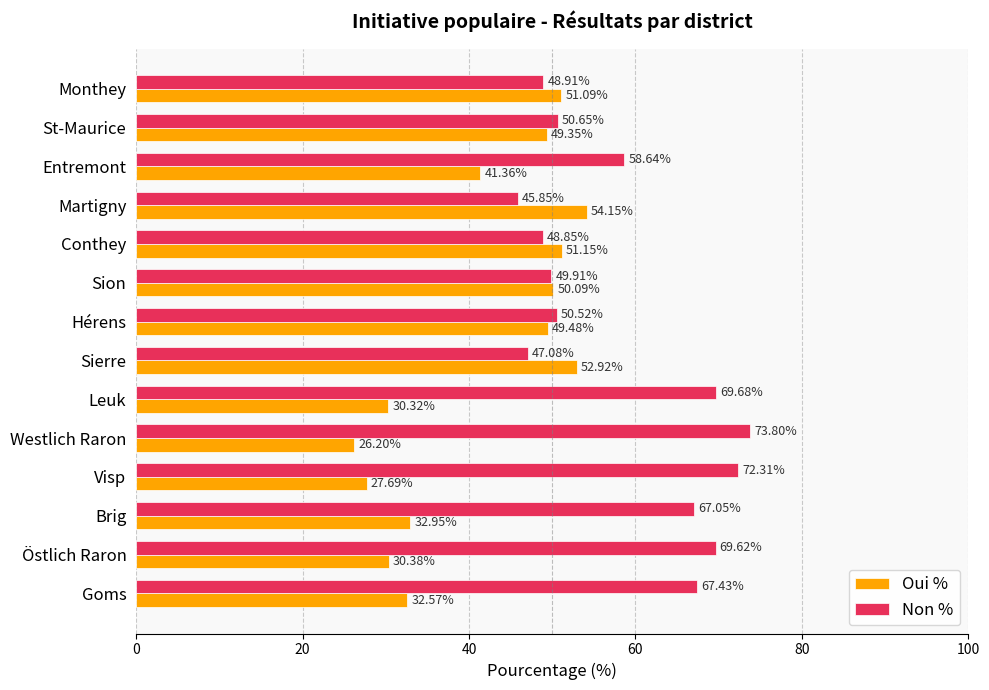

What is the difference between the highest and lowest values at Leuk?

39.4